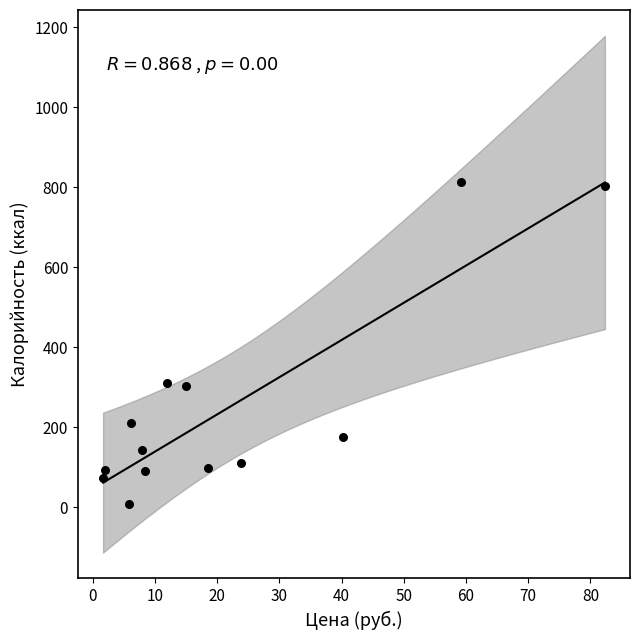

What is the range of X values (max minus min)?

80.7